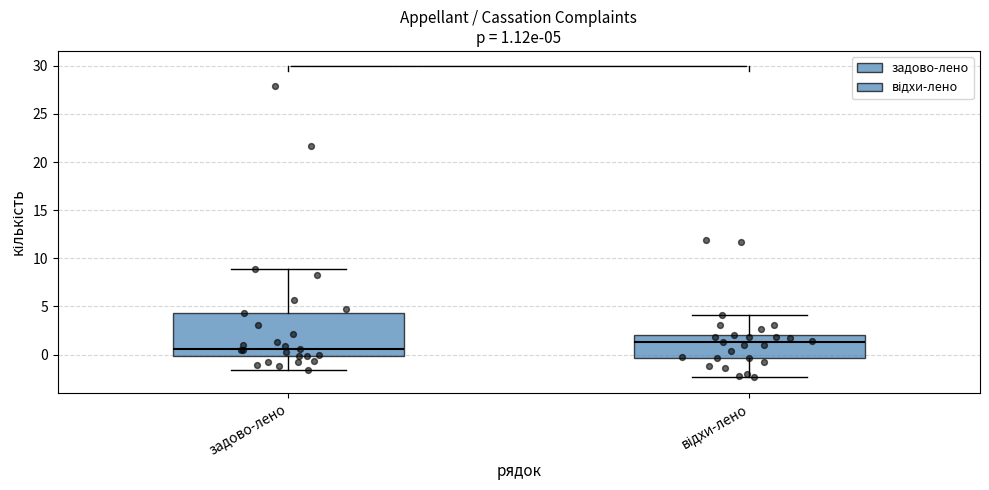

Which box's median line is the lowest?

задово-лено